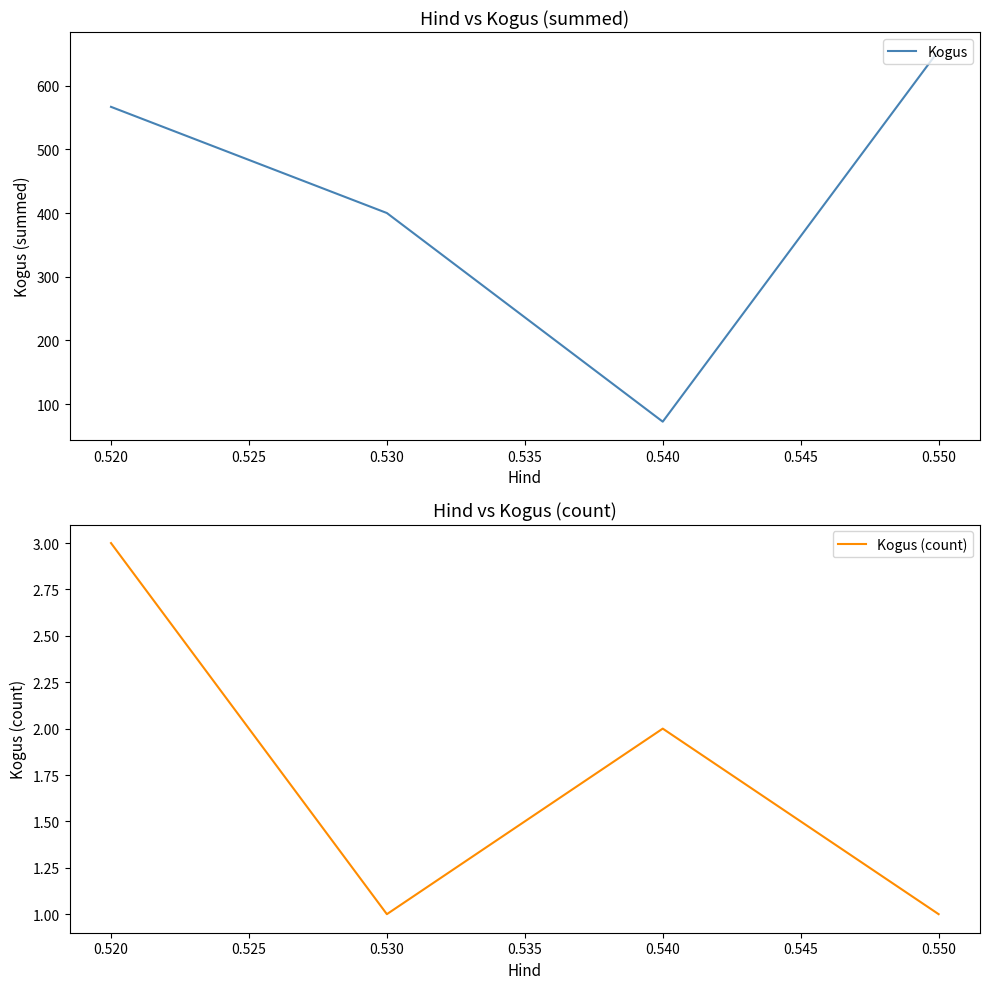

How many values in the Kogus (count) series are below 2?

2